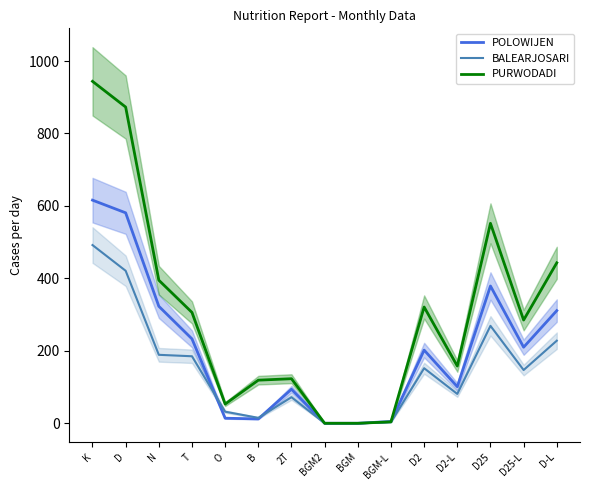

True or false: BALEARJOSARI and PURWODADI intersect in this chart.

False